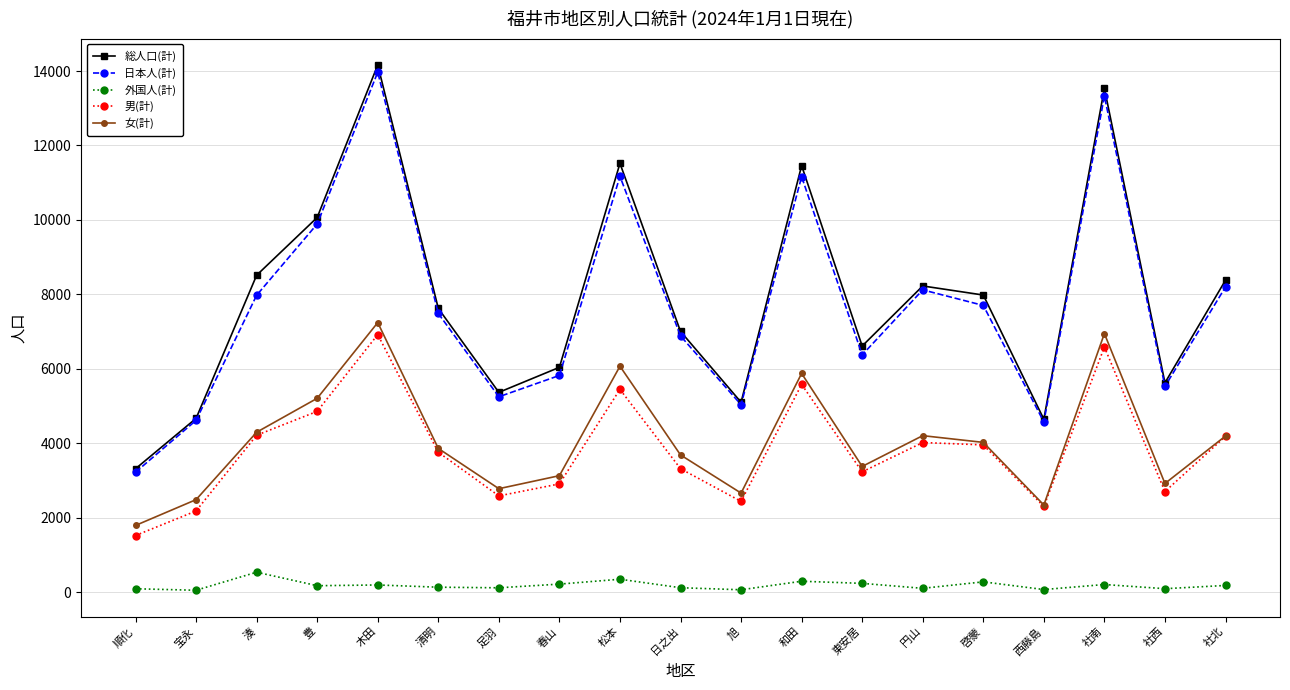

What are all the series names shown in the legend?

総人口(計), 日本人(計), 外国人(計), 男(計), 女(計)